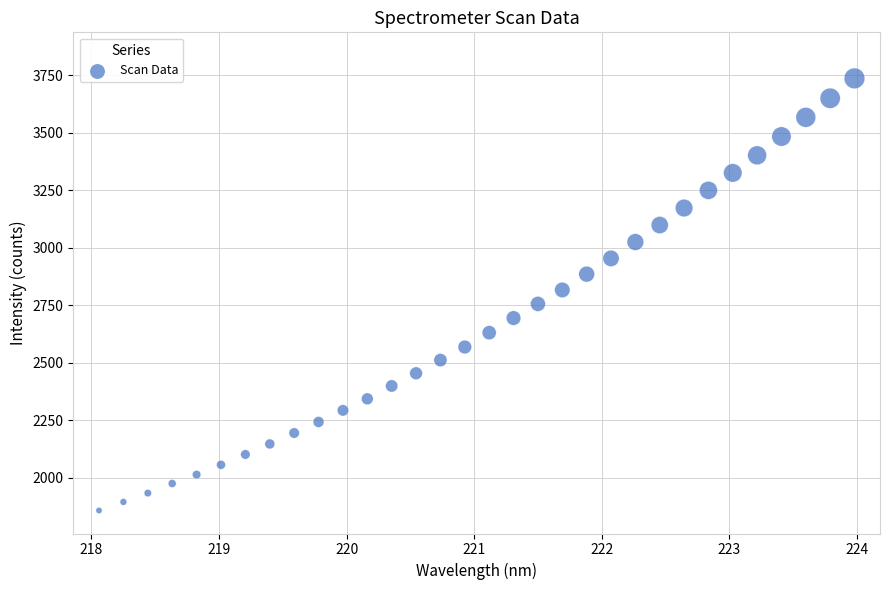

What is the range of Y values (max minus min)?

1877.5